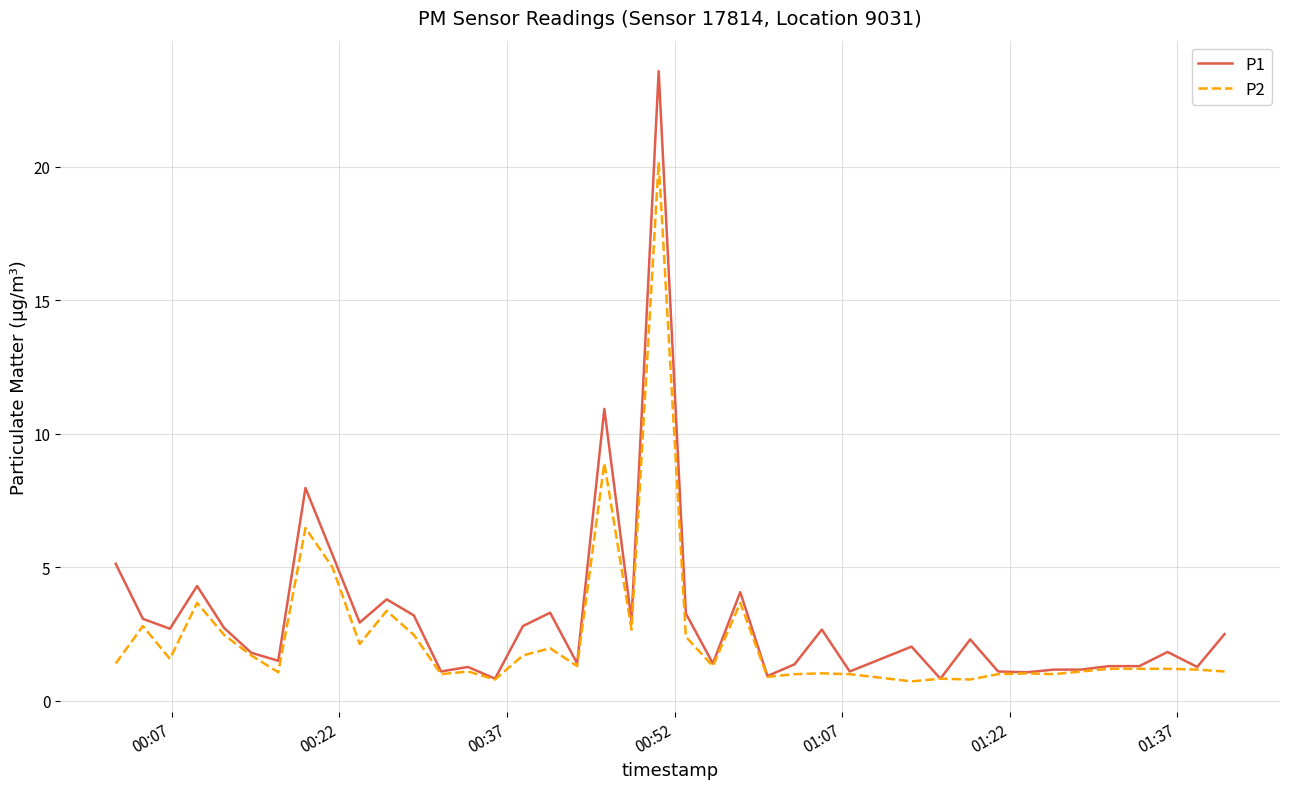

What is the smallest value displayed?

0.7